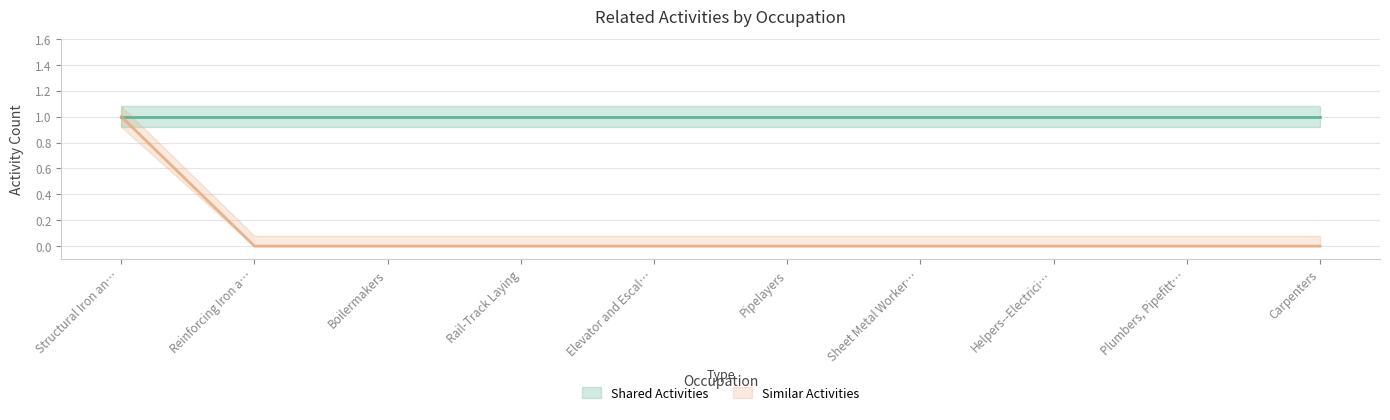

At which category does the chart reach its minimum across all series?

Reinforcing Iron and Rebar Workers